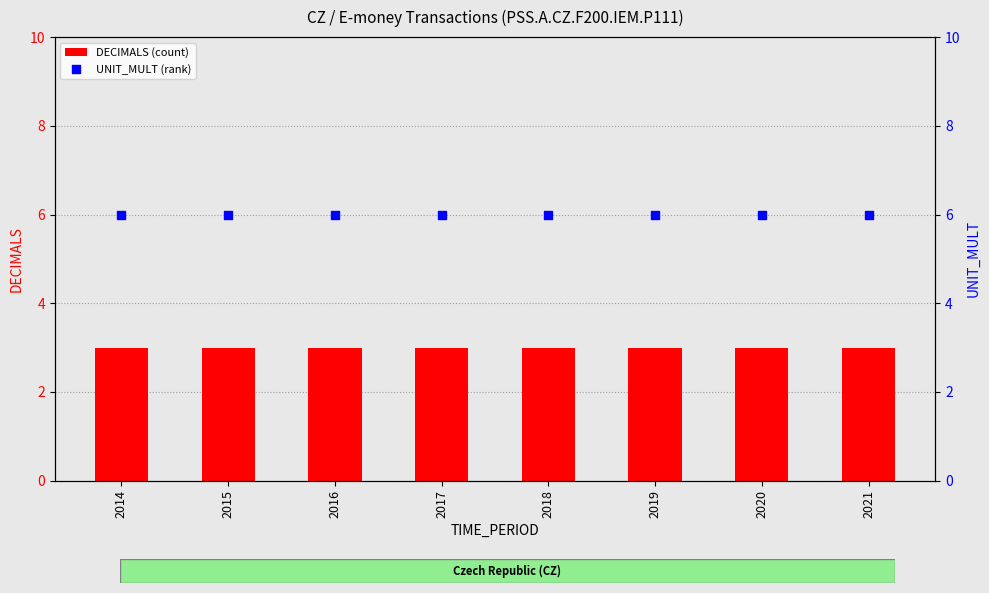

What are all the series names shown in the legend?

DECIMALS (count), UNIT_MULT (rank)